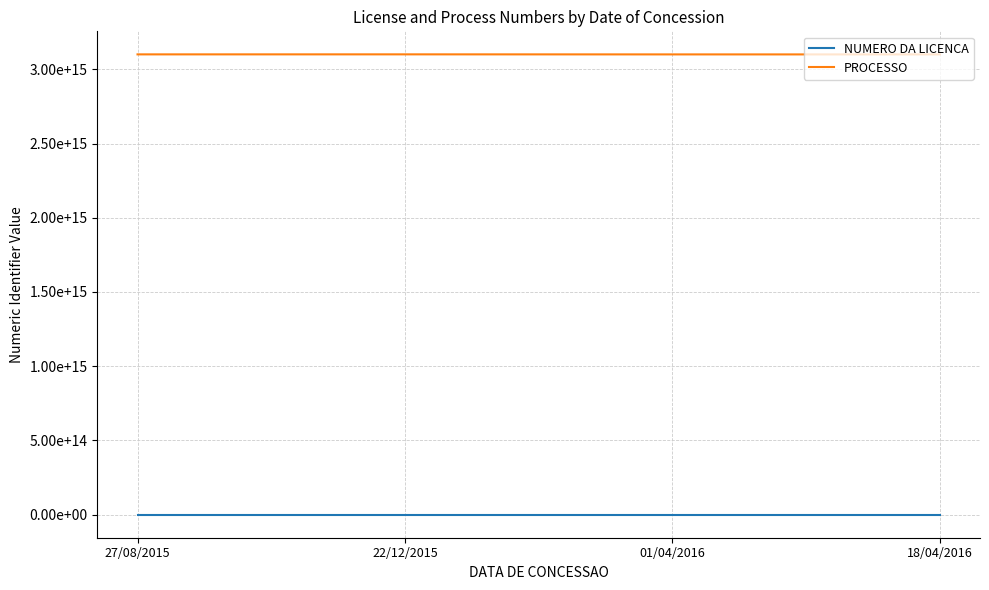

Does the chart display data point markers on the line(s)?

No